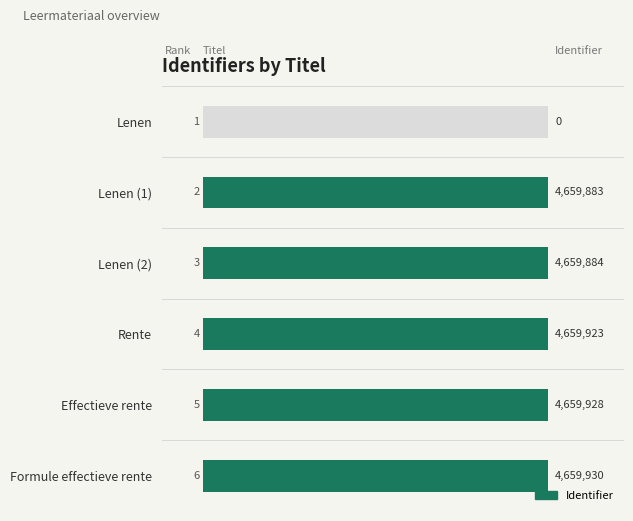

How many data points does each series have?

6